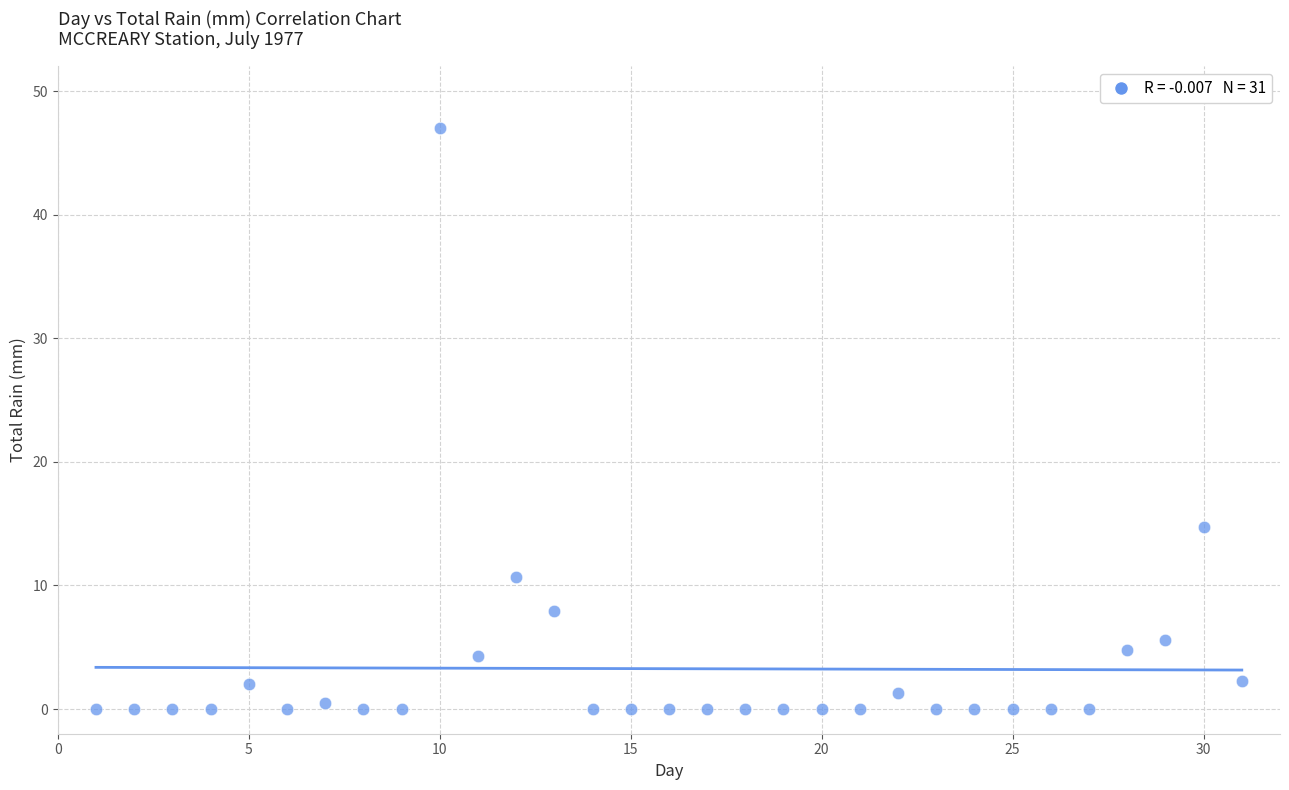

What is the range of Y values (max minus min)?

47.0